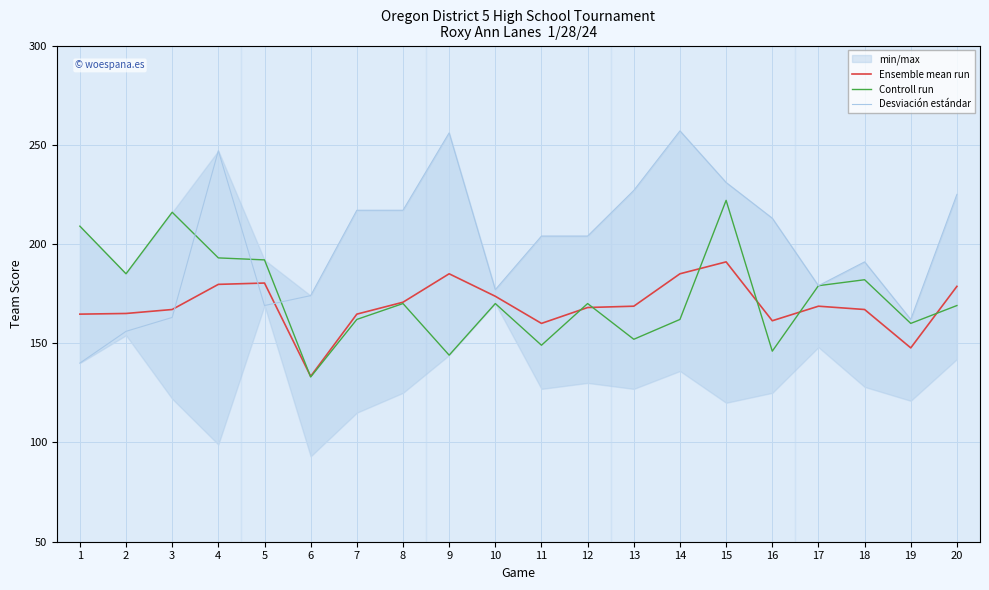

What is the sum of all Desviación estándar values?

4009.0